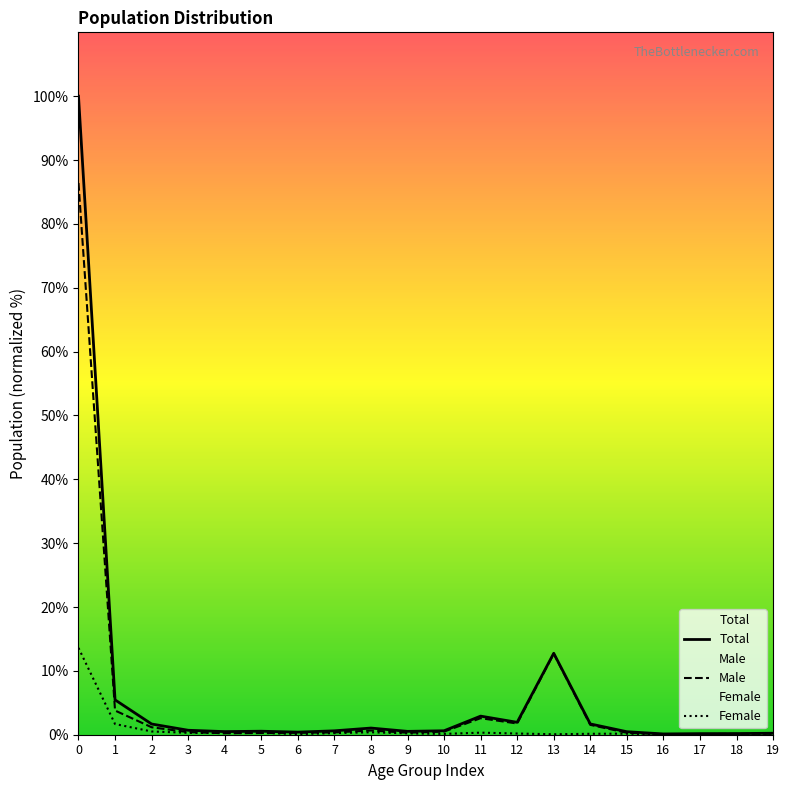

At 1, list the series in order from largest to smallest.

Total, Male, Female